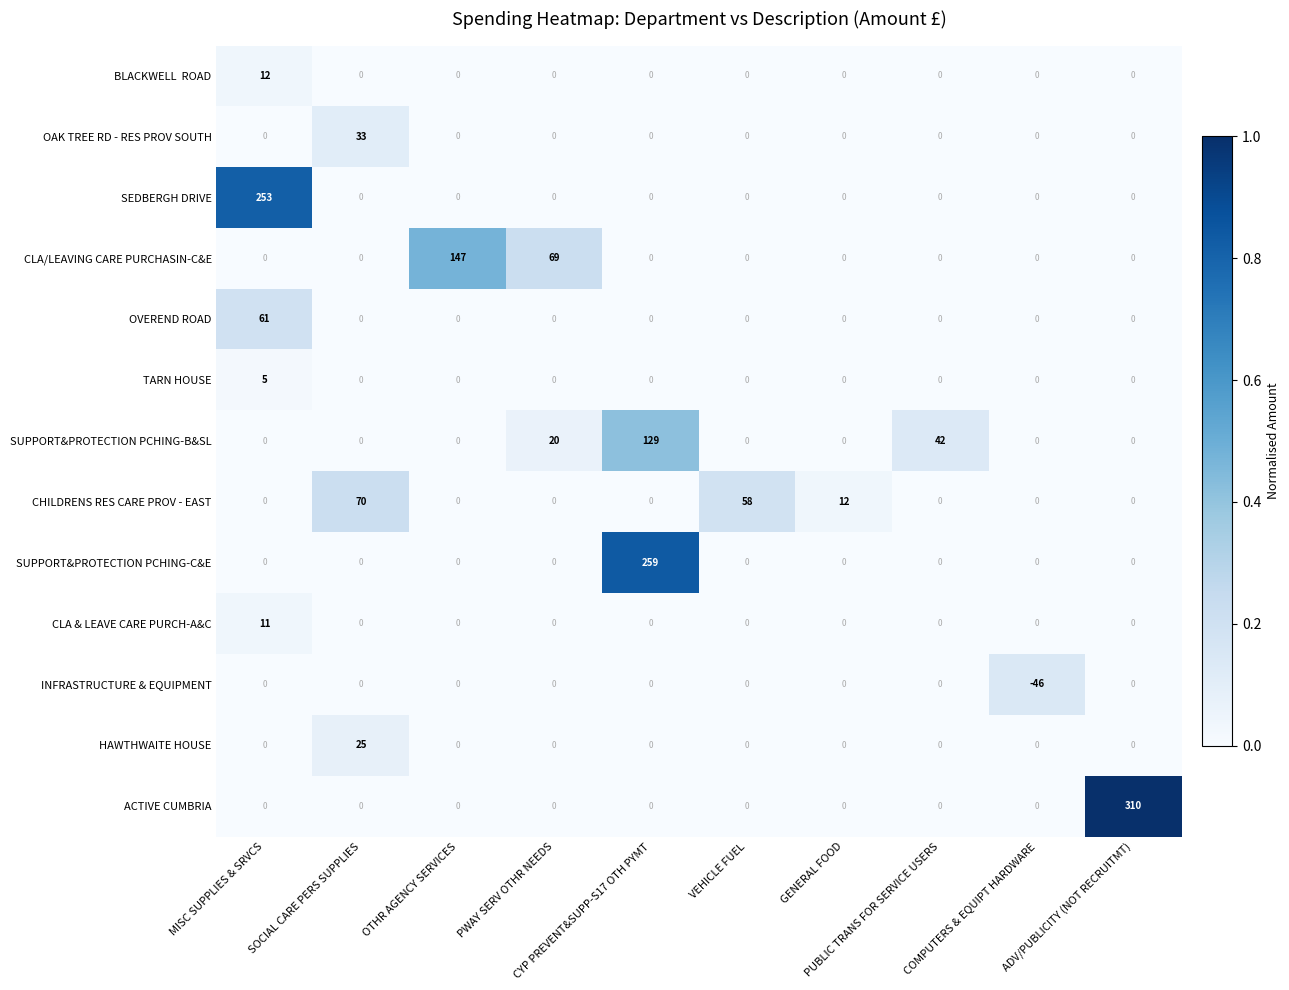

At how many categories does at least one series exceed 122?

4